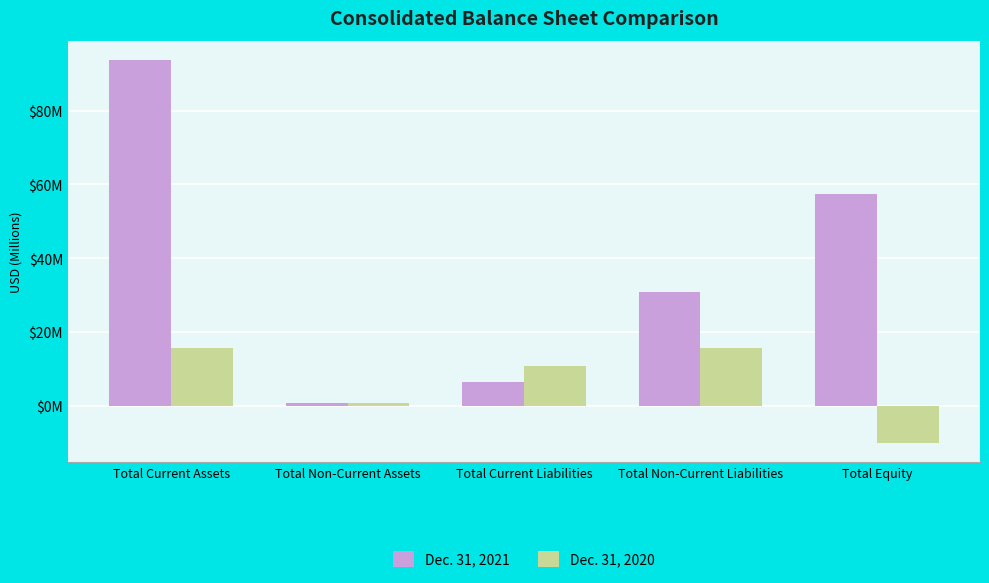

What is the label of the 4th bar from the right?

Total Non-Current Assets